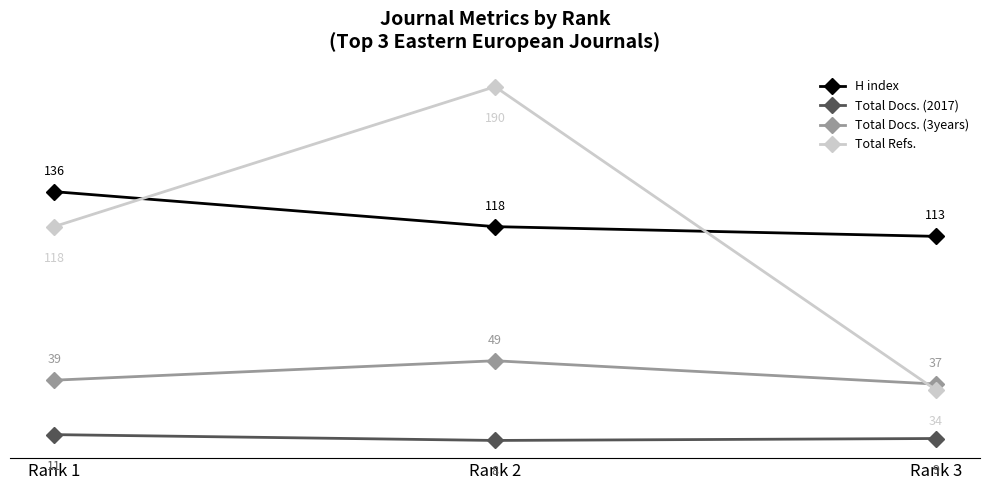

List the labels in order of Total Docs. (2017) value, largest first.

Rank 1, Rank 3, Rank 2